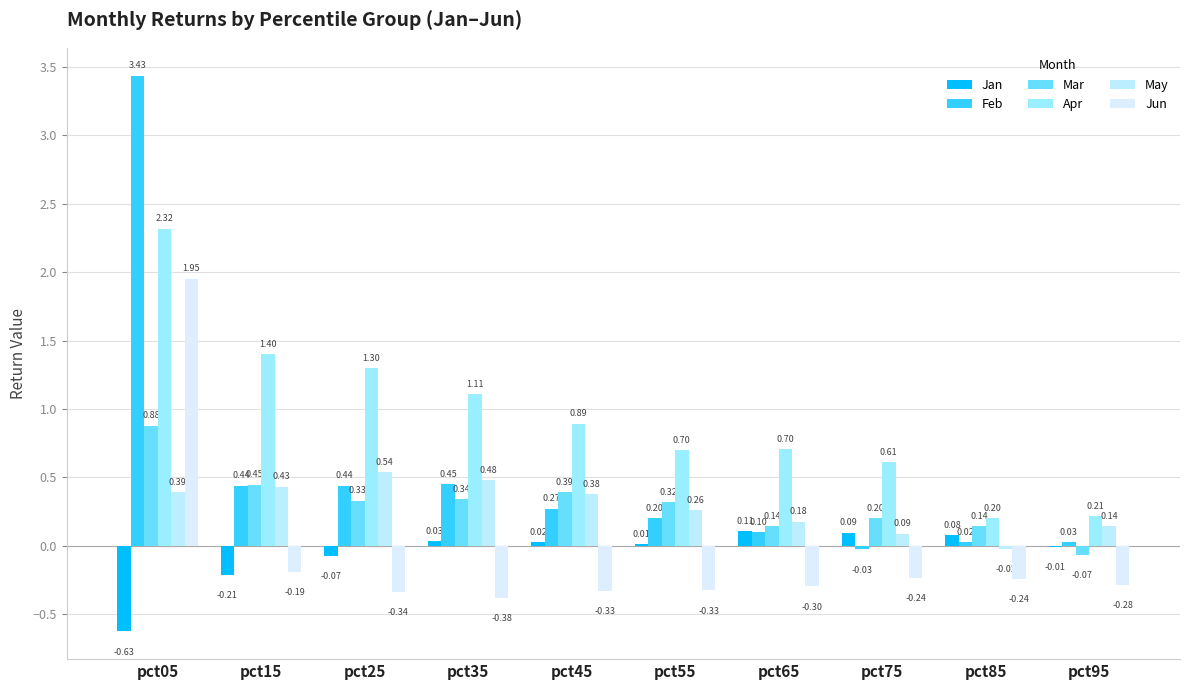

Rank the series at pct55 from highest to lowest value.

Apr, Mar, May, Feb, Jan, Jun